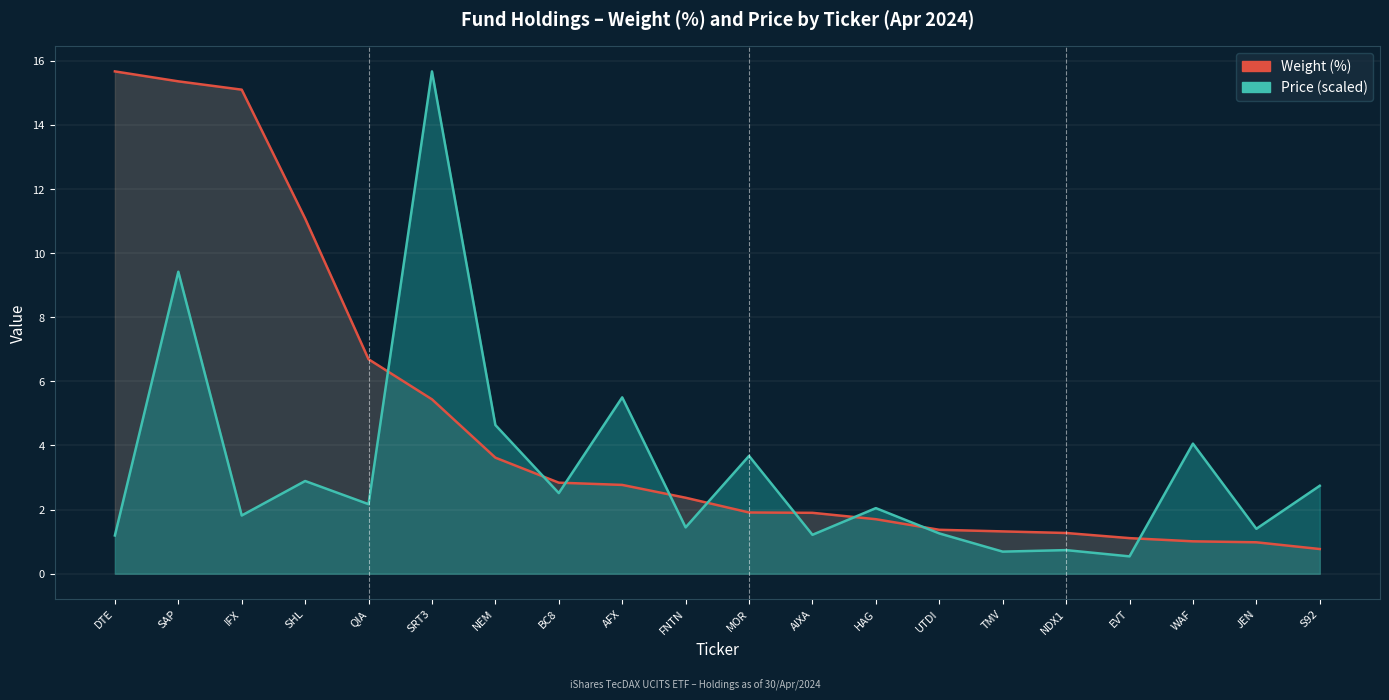

Where do Weight (%) and Price (scaled) first cross each other?

QIA and SRT3